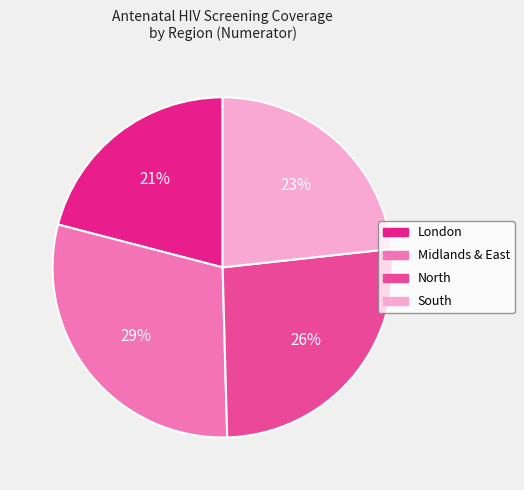

To the nearest percent, what is the combined percentage of London and South?

44%